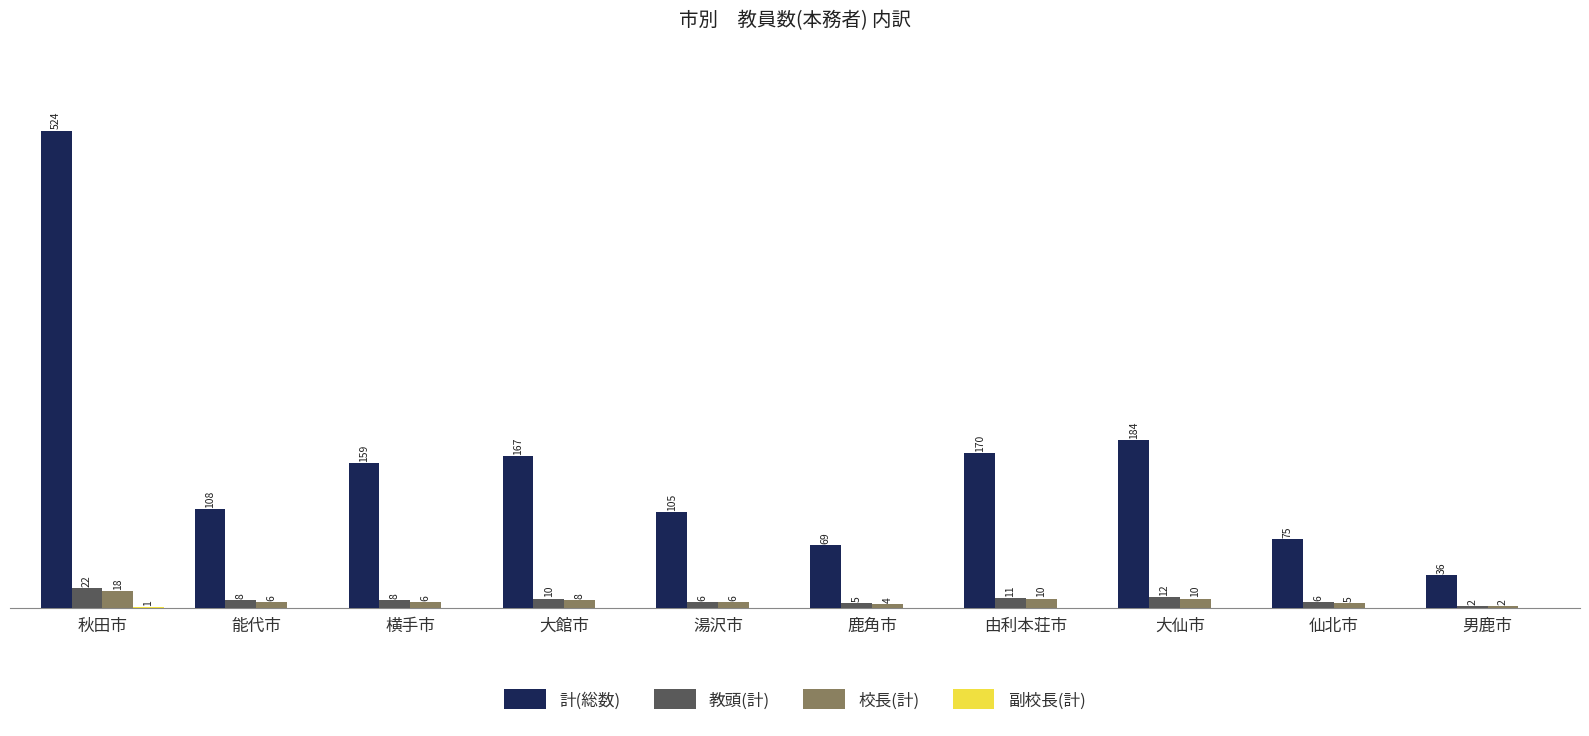

Are the bars grouped side by side (vs. stacked)?

Yes